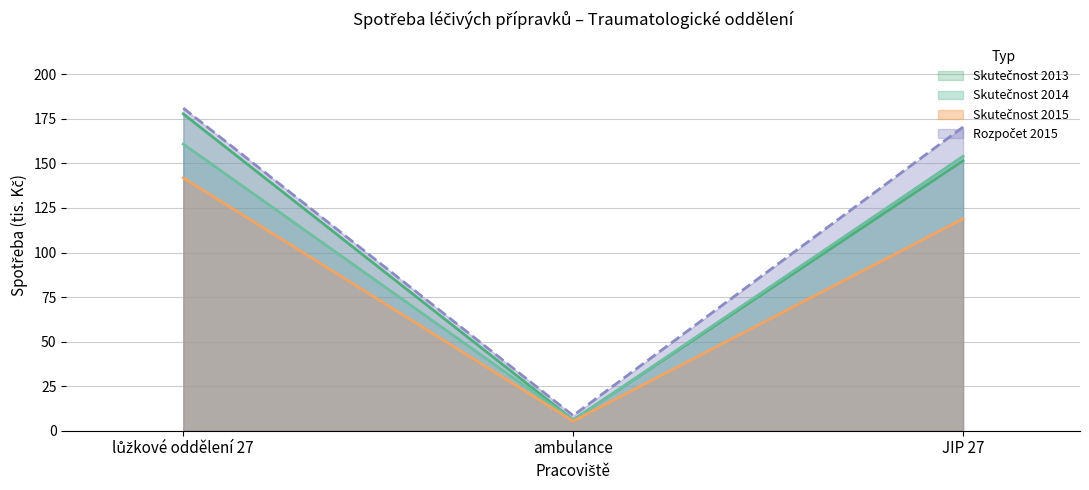

Reading left to right, what are all the values shown in this chart?

Skutečnost 2013: 177.8	6.1	151.5
Skutečnost 2014: 160.9	5.9	154.0
Skutečnost 2015: 141.9	5.4	118.9
Rozpočet 2015: 181.1	8.5	170.4